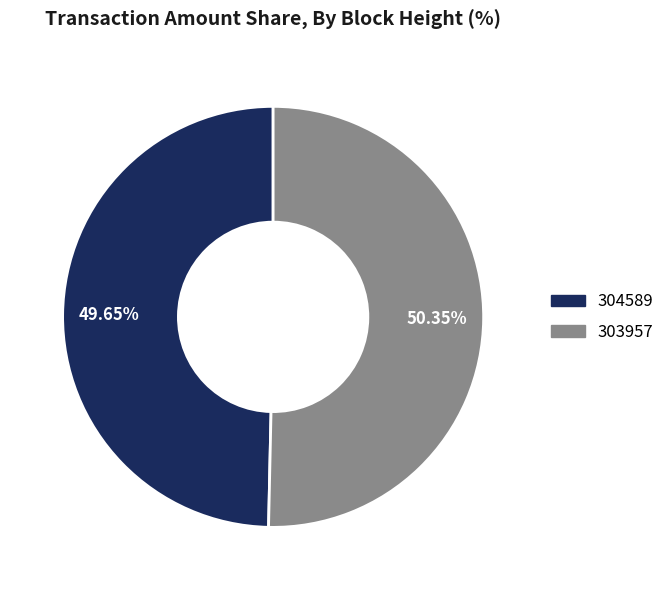

Rank the categories by value from highest to lowest.

303957, 304589